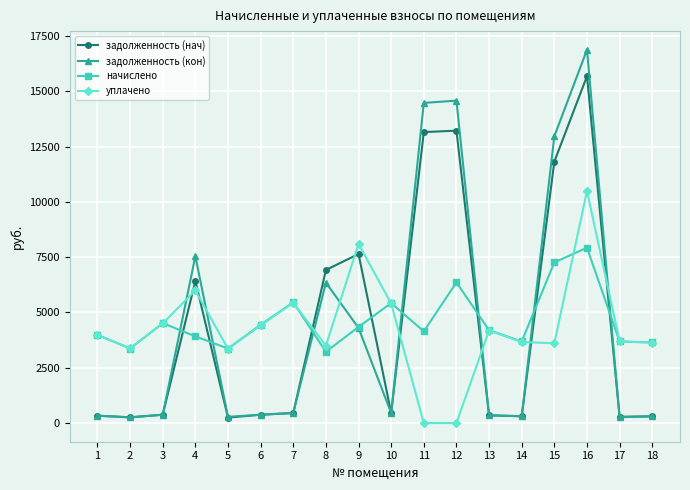

List the series in order of their peak value, highest first.

задолженность (кон), задолженность (нач), уплачено, начислено